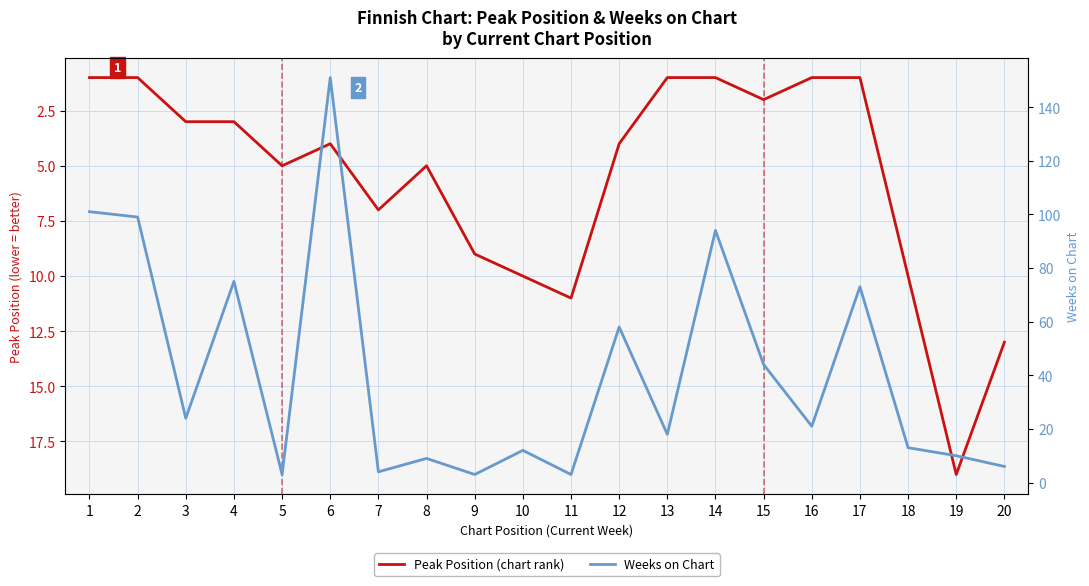

At which label does Weeks on Chart reach its minimum?

5